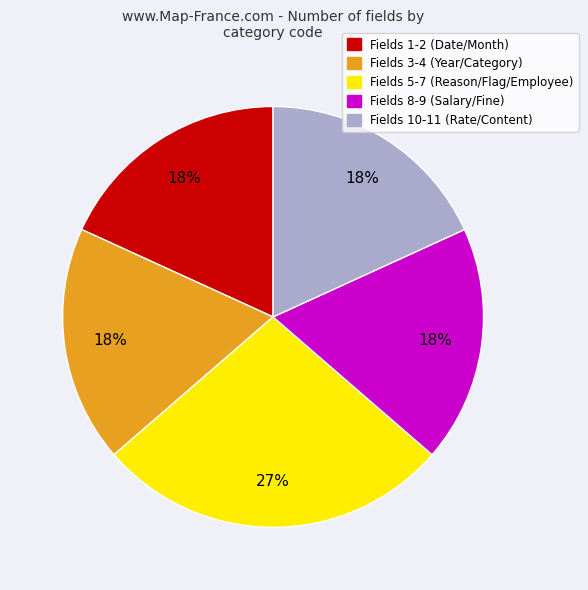

Is there a majority slice in this chart?

No